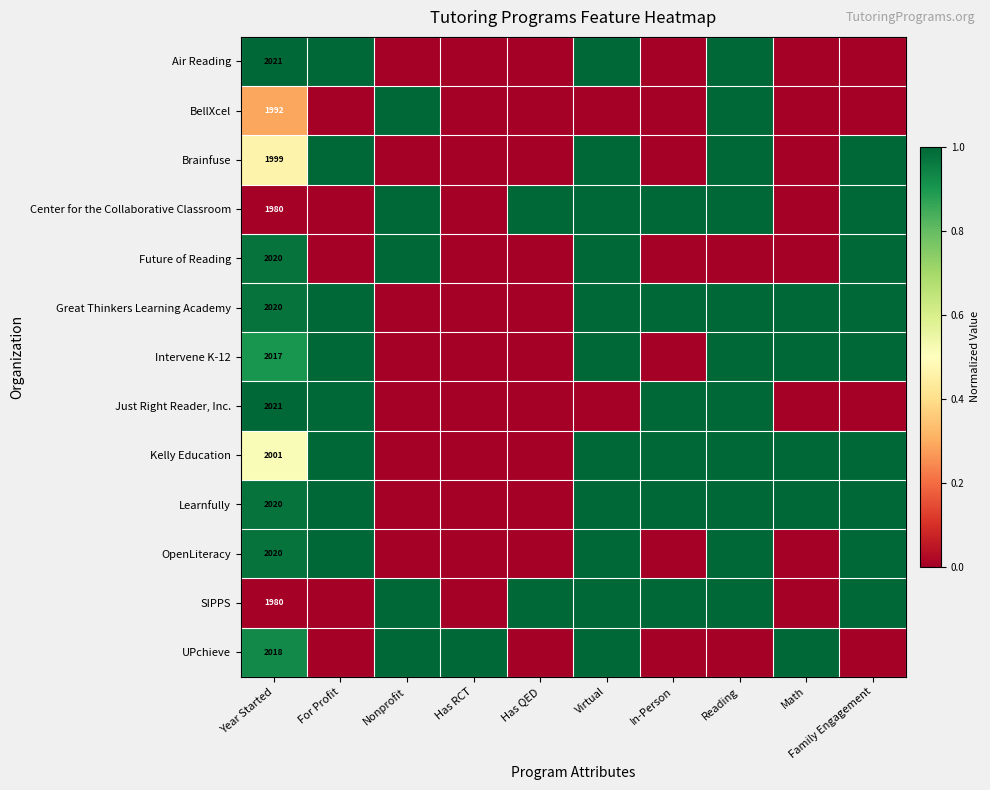

The Learnfully series shows 1290 at Year Started. True or false?

False